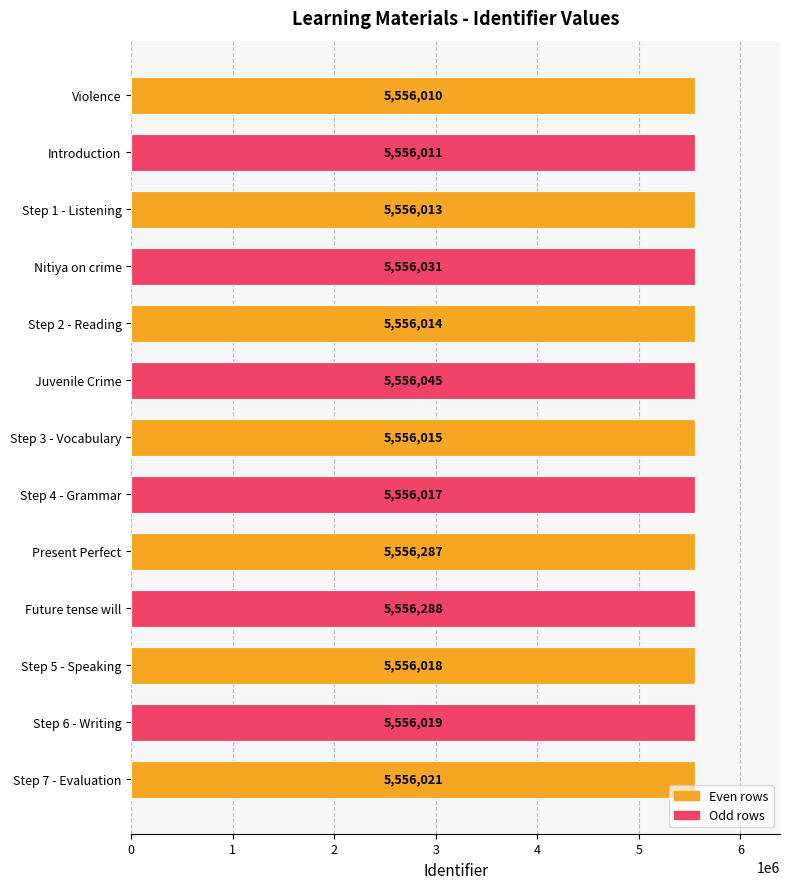

Between Step 1 - Listening and Present Perfect, which is larger?

Present Perfect